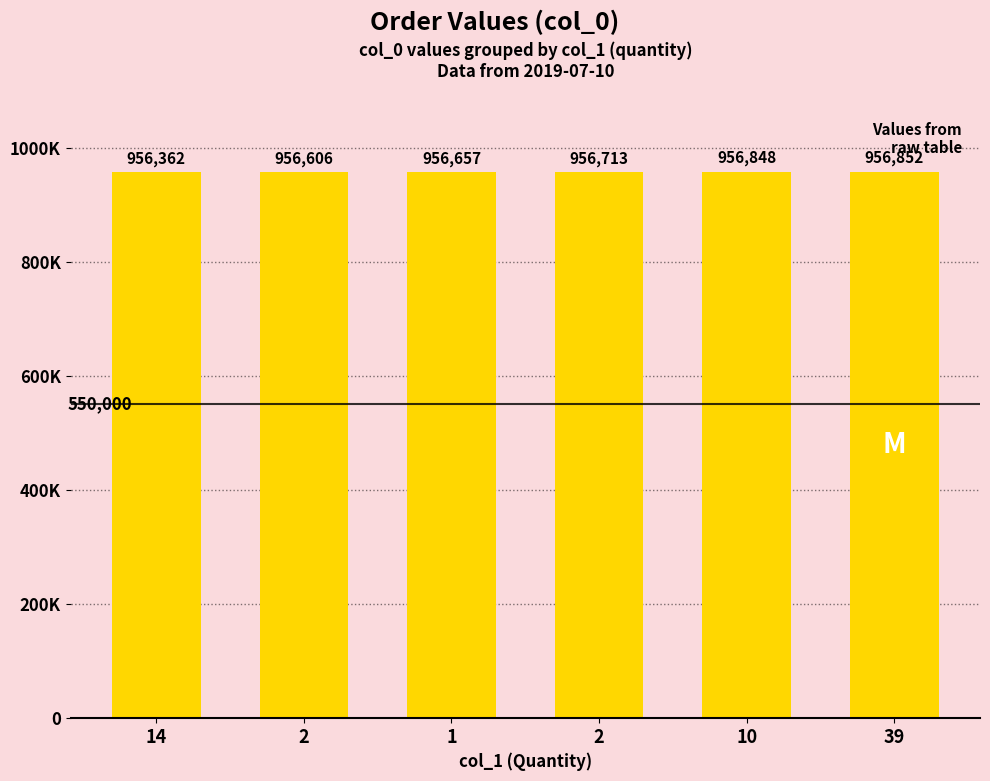

Are the bars horizontal?

No